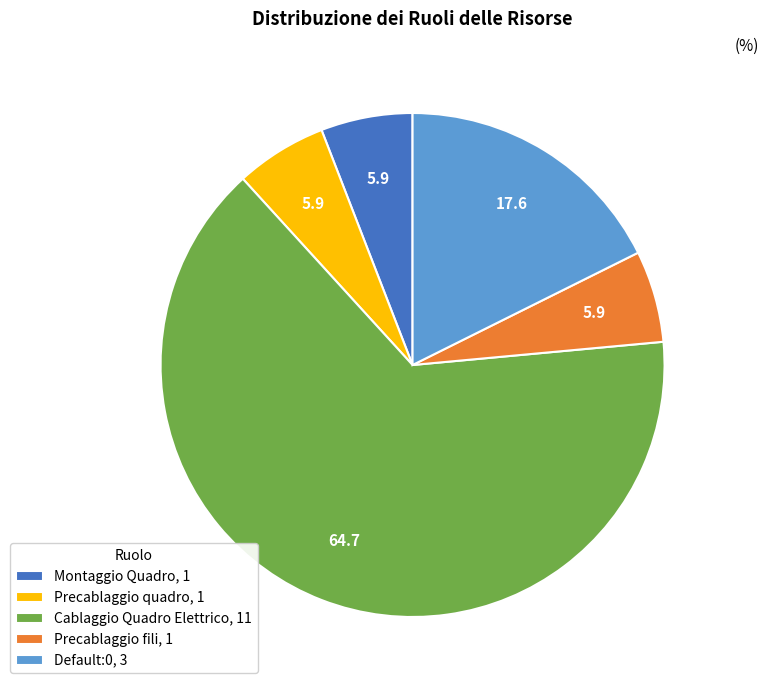

Do Precablaggio quadro, 1 and Precablaggio fili, 1 together represent more than half of the pie?

No